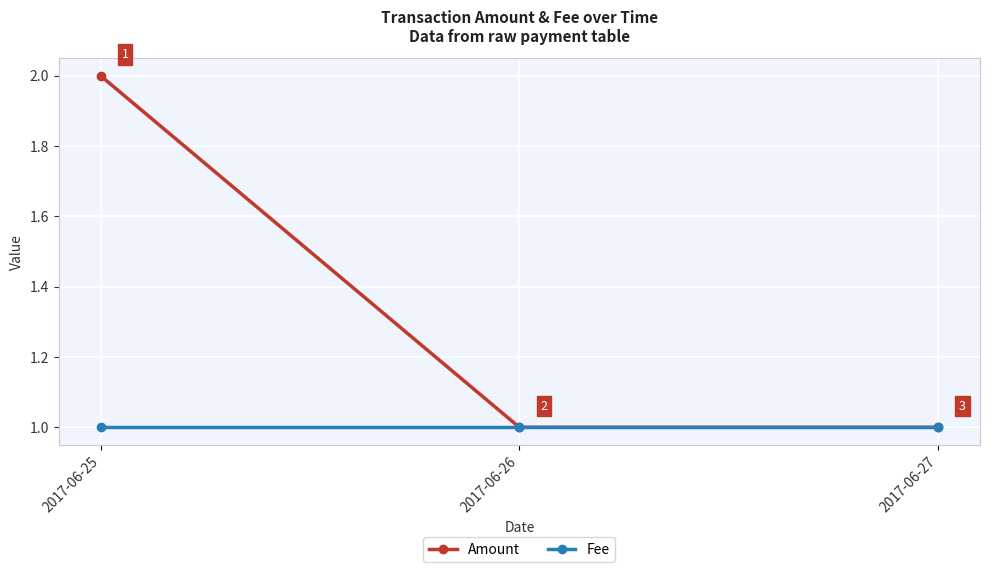

What are all the series names shown in the legend?

Amount, Fee